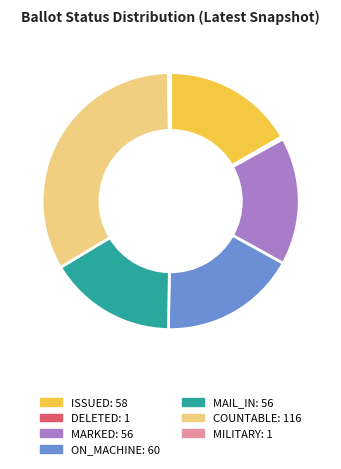

Is there a majority slice in this chart?

No